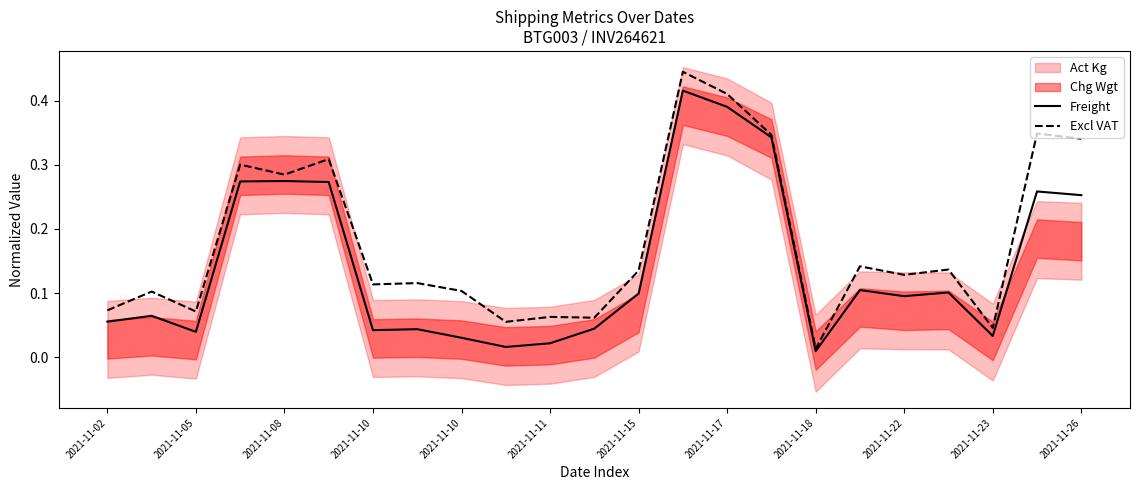

True or false: Excl VAT and Freight cross at least once.

False